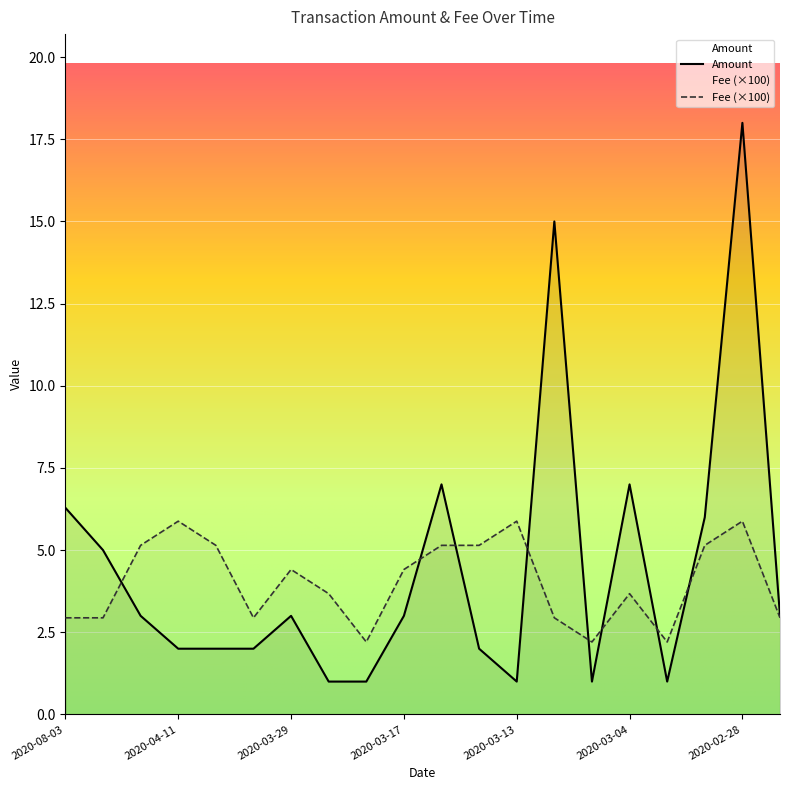

Which series has the largest range (max minus min)?

Amount